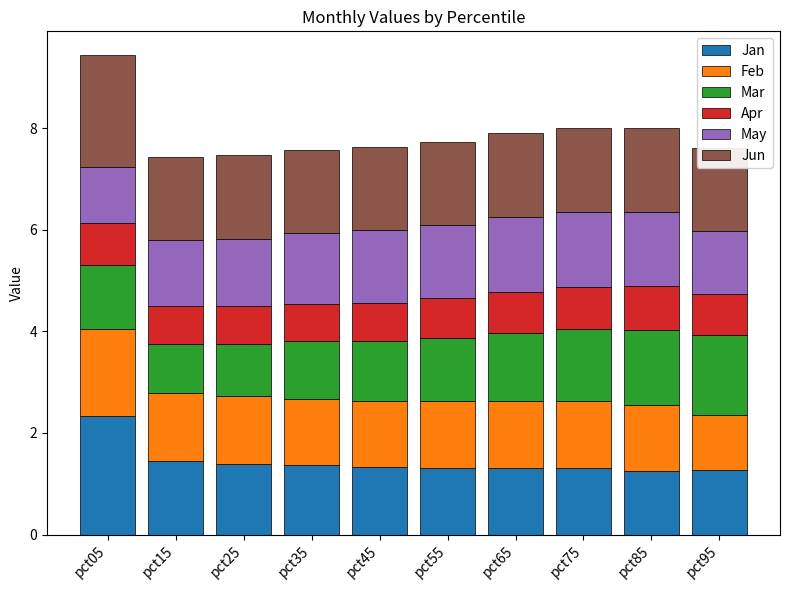

Reading right to left, extract all data points from this chart.

Jan: pct95=1.3	pct85=1.2	pct75=1.3	pct65=1.3	pct55=1.3	pct45=1.3	pct35=1.4	pct25=1.4	pct15=1.4	pct05=2.3
Feb: pct95=1.1	pct85=1.3	pct75=1.3	pct65=1.3	pct55=1.3	pct45=1.3	pct35=1.3	pct25=1.3	pct15=1.3	pct05=1.7
Mar: pct95=1.6	pct85=1.5	pct75=1.4	pct65=1.3	pct55=1.3	pct45=1.2	pct35=1.1	pct25=1.0	pct15=1.0	pct05=1.3
Apr: pct95=0.8	pct85=0.9	pct75=0.8	pct65=0.8	pct55=0.8	pct45=0.8	pct35=0.7	pct25=0.7	pct15=0.7	pct05=0.8
May: pct95=1.2	pct85=1.5	pct75=1.5	pct65=1.5	pct55=1.5	pct45=1.4	pct35=1.4	pct25=1.3	pct15=1.3	pct05=1.1
Jun: pct95=1.6	pct85=1.7	pct75=1.6	pct65=1.6	pct55=1.6	pct45=1.6	pct35=1.6	pct25=1.6	pct15=1.6	pct05=2.2